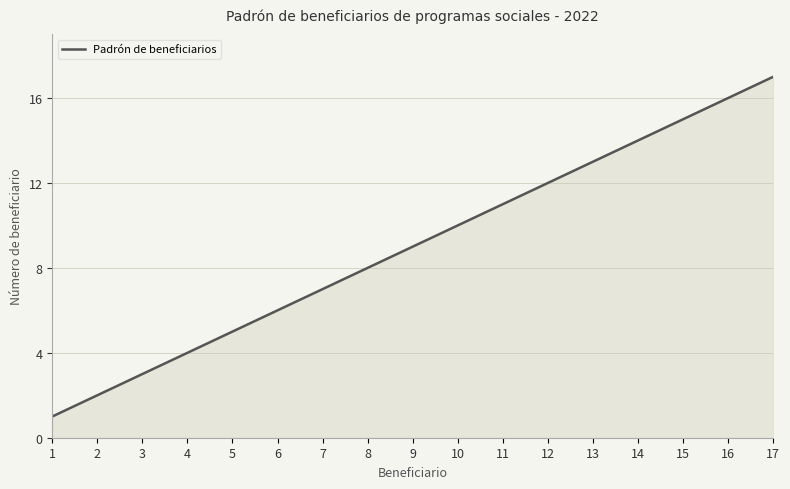

What is the change in value from 4 to 16?

+12